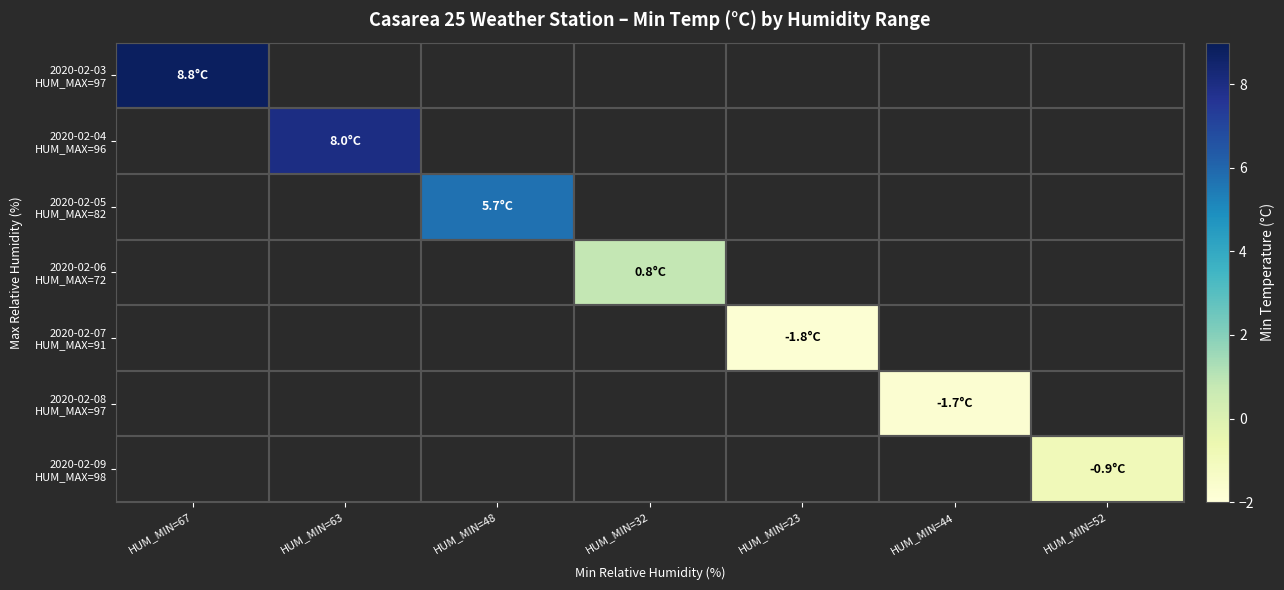

Rank the categories by 2020-02-04 HUM_MAX=96 value from lowest to highest.

HUM_MIN=67, HUM_MIN=63, HUM_MIN=48, HUM_MIN=32, HUM_MIN=23, HUM_MIN=44, HUM_MIN=52